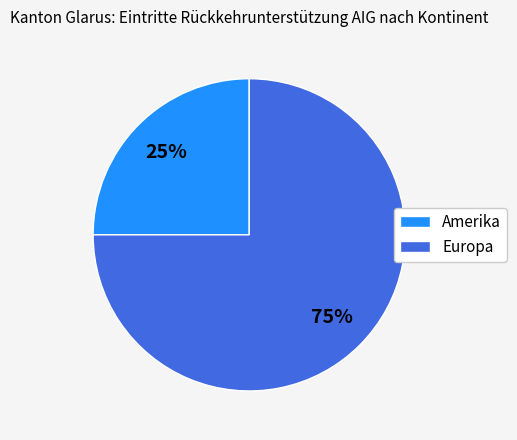

Does any single category account for the majority?

Yes